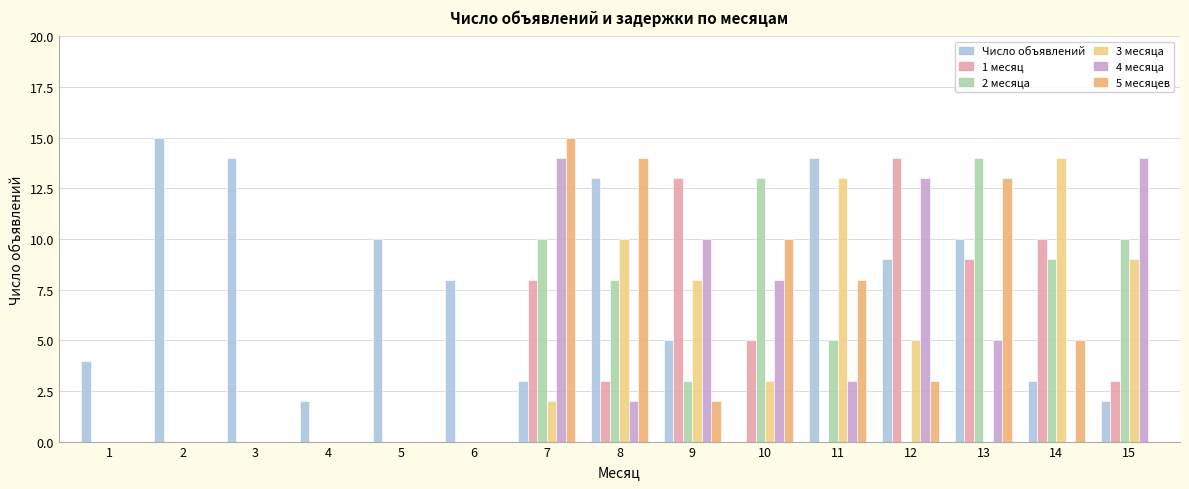

At how many categories does at least one series exceed 1?

15